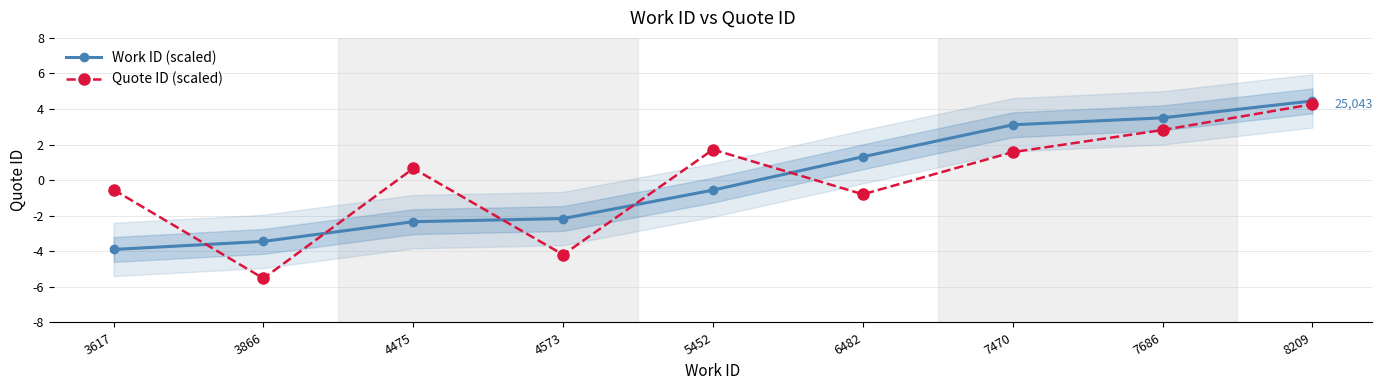

Which has a higher value, 4573 or 3866?

4573